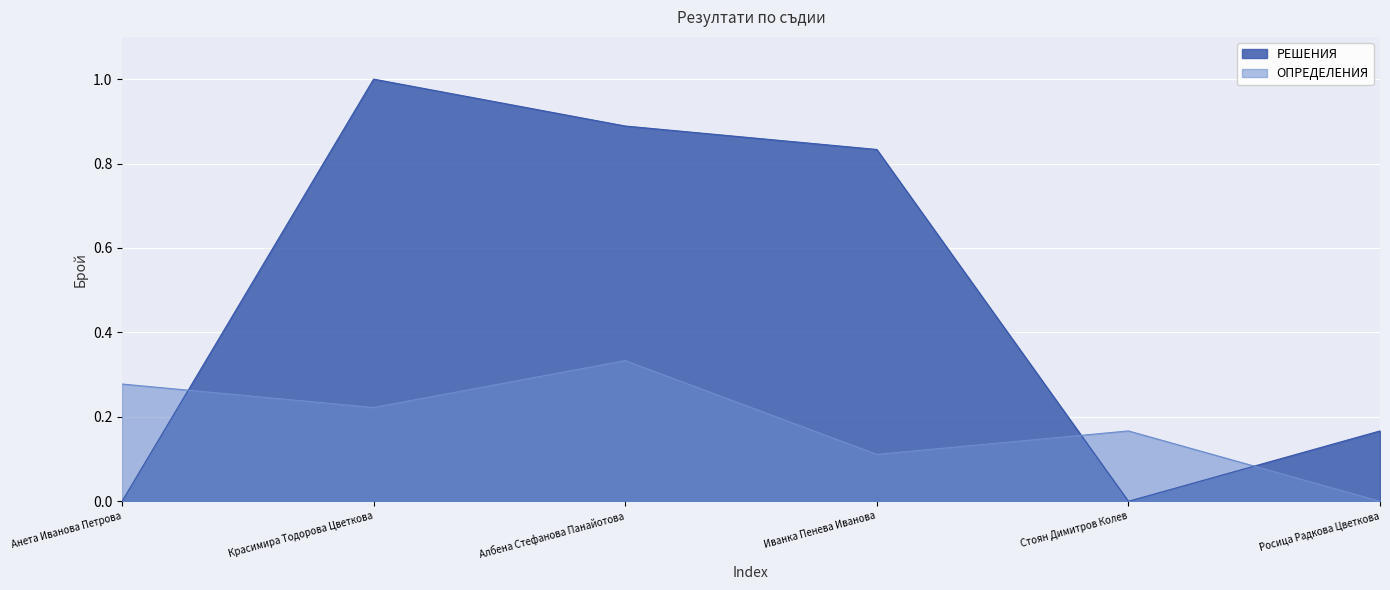

Rank the series by their average value, from highest to lowest.

РЕШЕНИЯ, ОПРЕДЕЛЕНИЯ